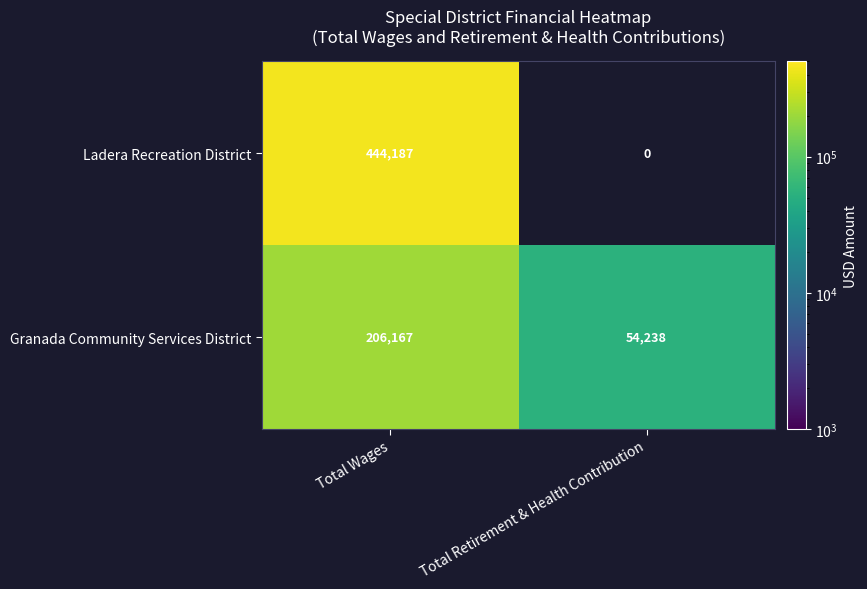

Rank the series at Total Wages from lowest to highest value.

Granada Community Services District, Ladera Recreation District